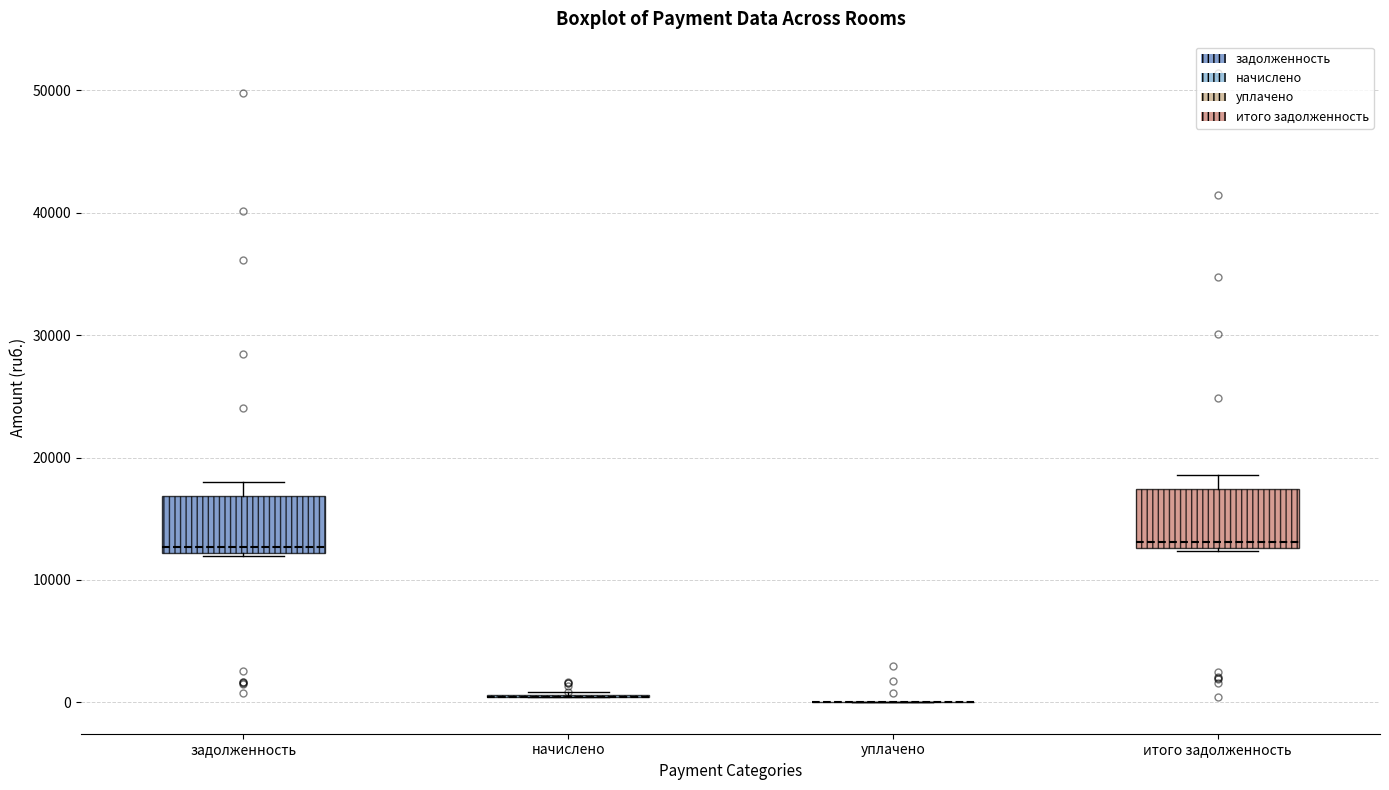

Reading left to right, read every box against the y-axis: the position of its median line, the range the box covers, and the ends of its whiskers. The values are not printed on the chart, so give them approximately, as read against the axis.

задолженность: median 13000, box 12000 to 17000, whiskers 12000 to 18000
начислено: box collapsed to a line at 0, whiskers 0 to 1000
уплачено: box collapsed to a line at 0, whiskers 0 to 0
итого задолженность: median 13000 (just above the box's lower edge), box 13000 to 17000, whiskers 12000 to 19000